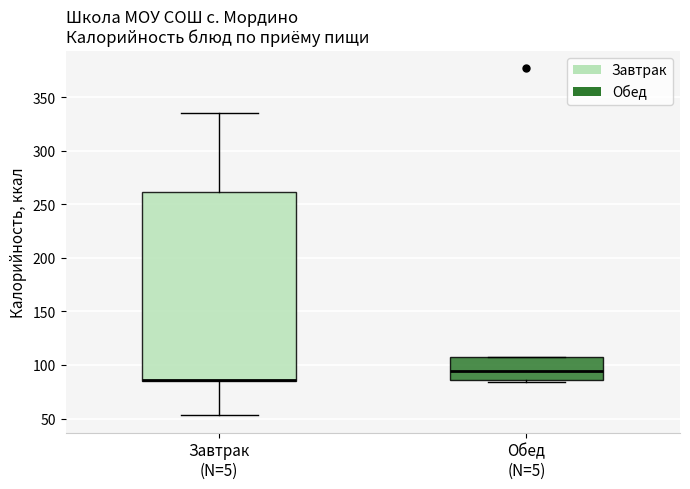

Reading left to right, read every box against the y-axis: the position of its median line, the range the box covers, and the ends of its whiskers. The values are not printed on the chart, so give them approximately, as read against the axis.

Завтрак (N=5): median 85 (drawn on the box's lower edge), box 85 to 260, whiskers 55 to 335
Обед (N=5): median 95, box 85 to 105, whiskers 85 (just below the box's lower edge) to 105